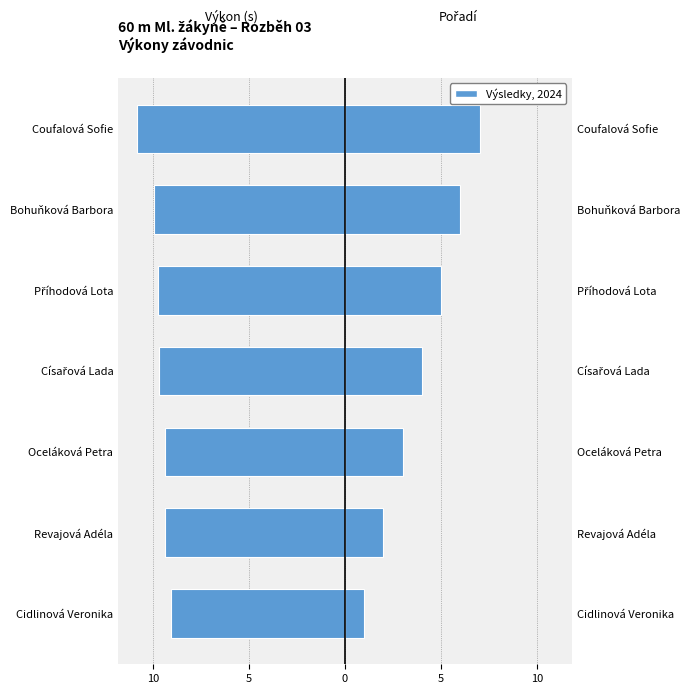

What is the difference between the second highest and second lowest values in the Pořadí series?

4.0